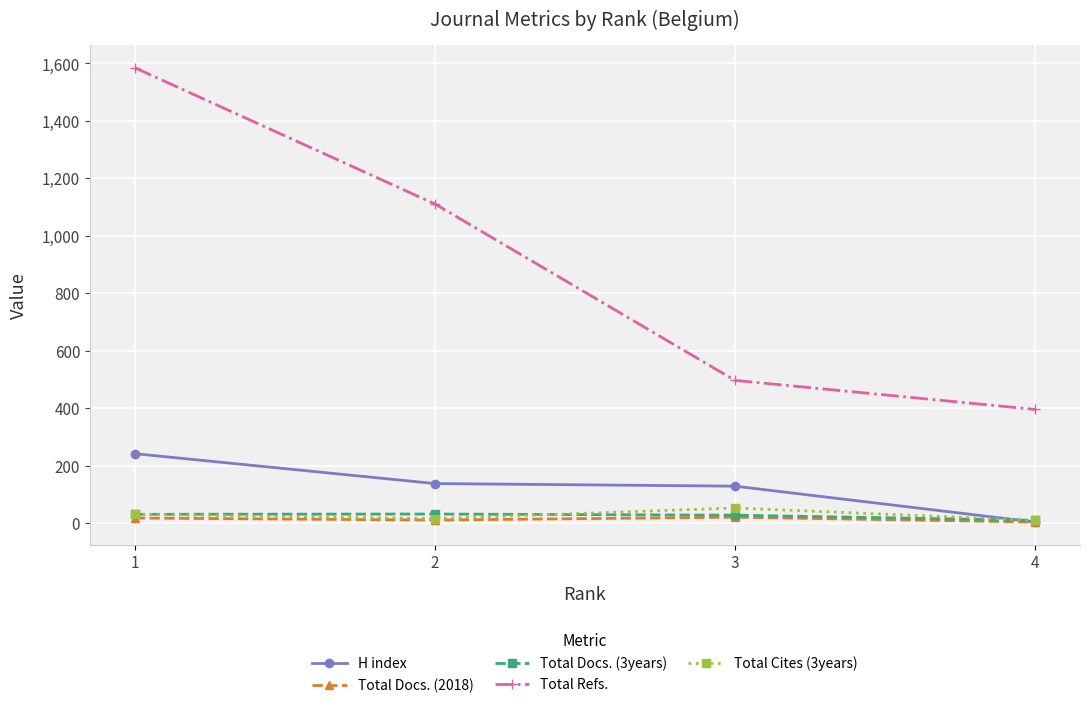

The value of Total Refs. at 2 is 1111. True or false?

True